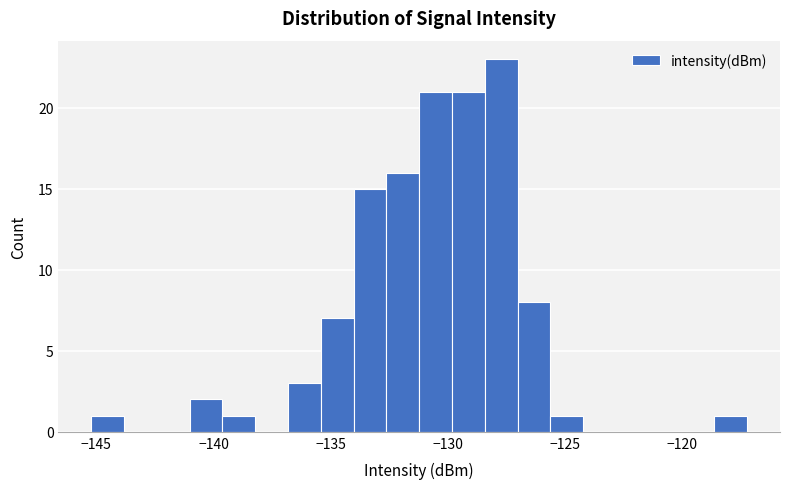

Around what value on the x-axis is the tallest bar? Give the approximate position of its centre, as read against the axis.

-127.5